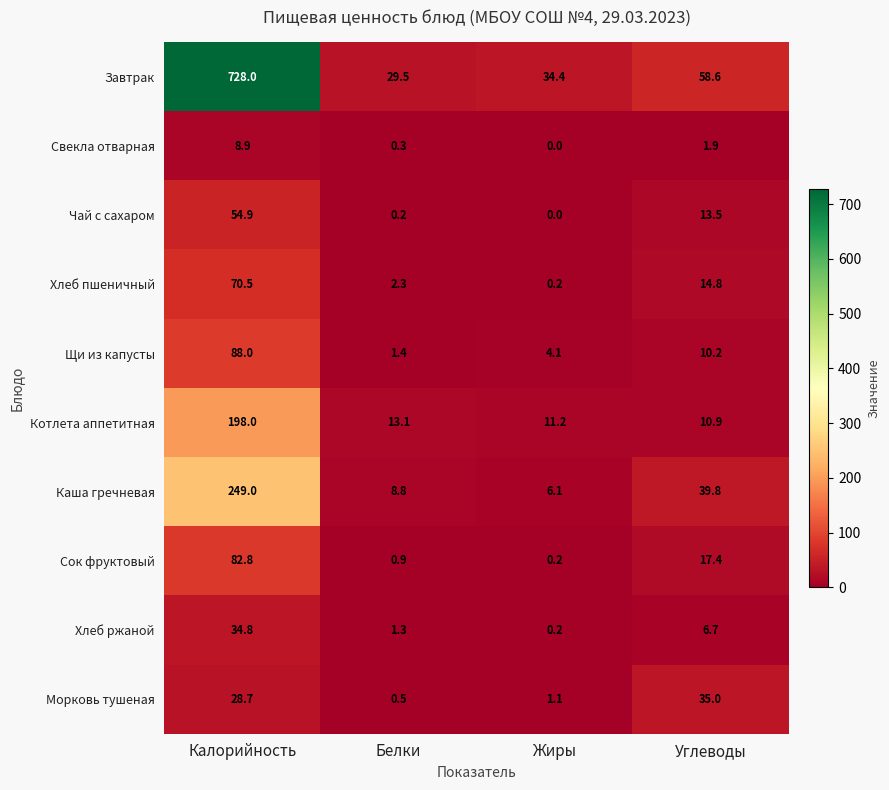

Rank the categories by Морковь тушеная value from lowest to highest.

Белки, Жиры, Калорийность, Углеводы